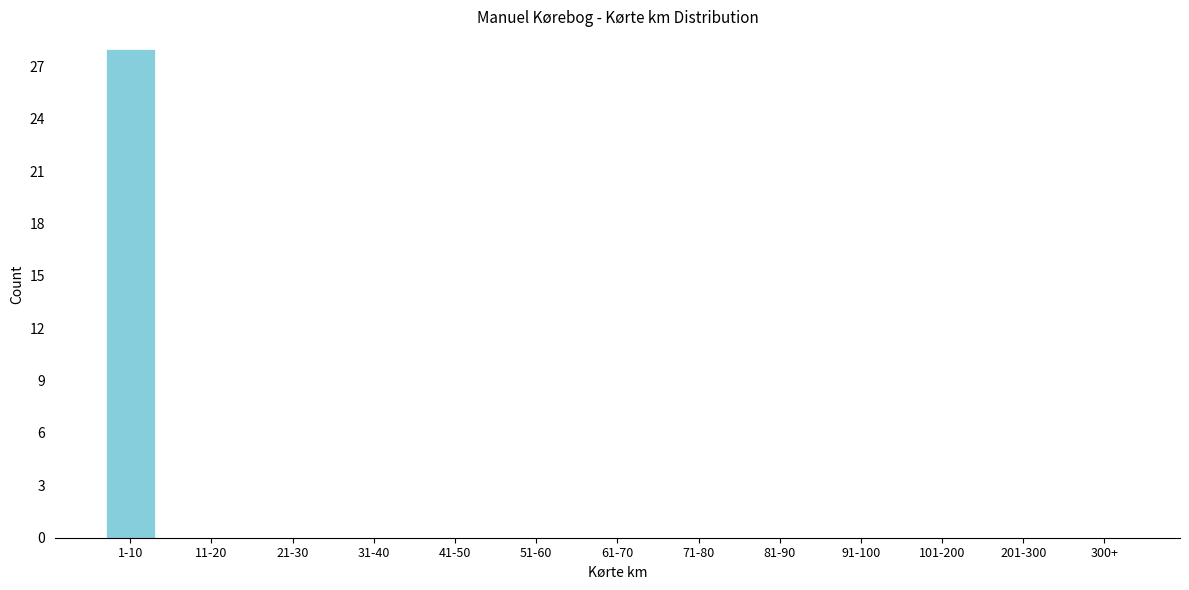

Reading left to right, extract all data points from this chart.

1-10=28	11-20=0	21-30=0	31-40=0	41-50=0	51-60=0	61-70=0	71-80=0	81-90=0	91-100=0	101-200=0	201-300=0	300+=0